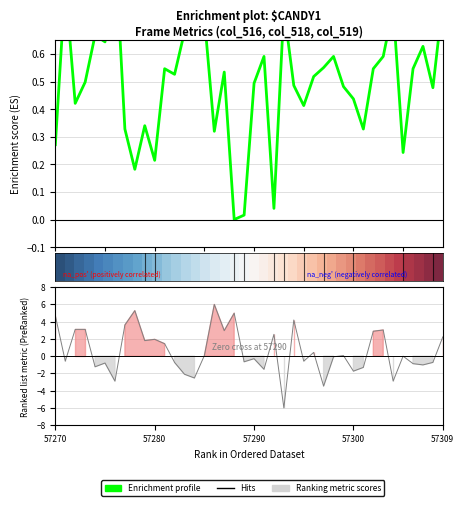

At how many categories does at least one series exceed 0?

40